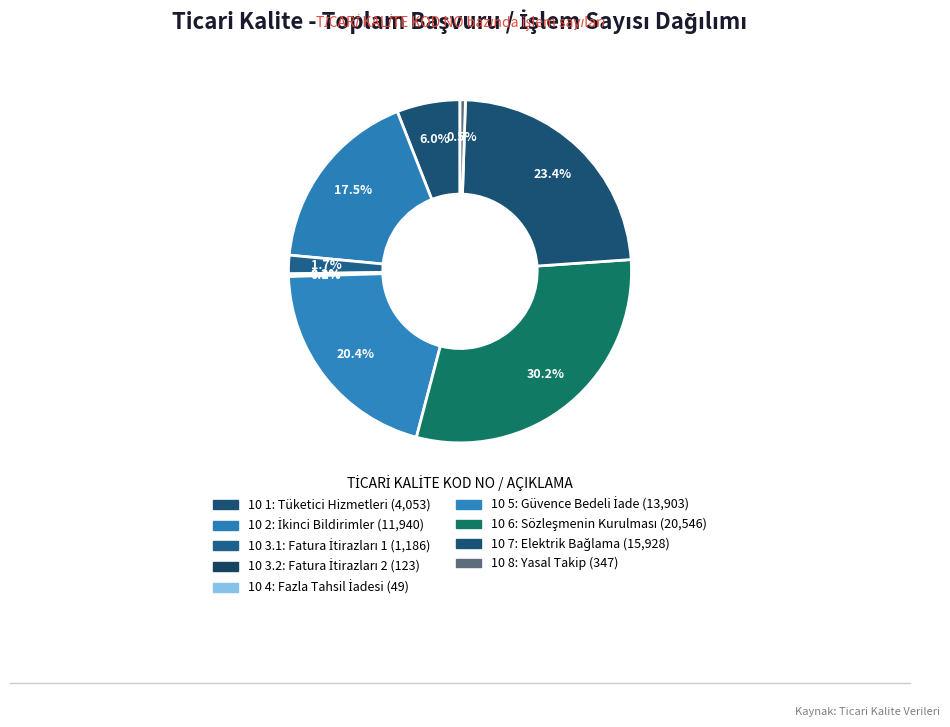

What percentage do 10 2 and 10 3.1 together represent?

19.3%